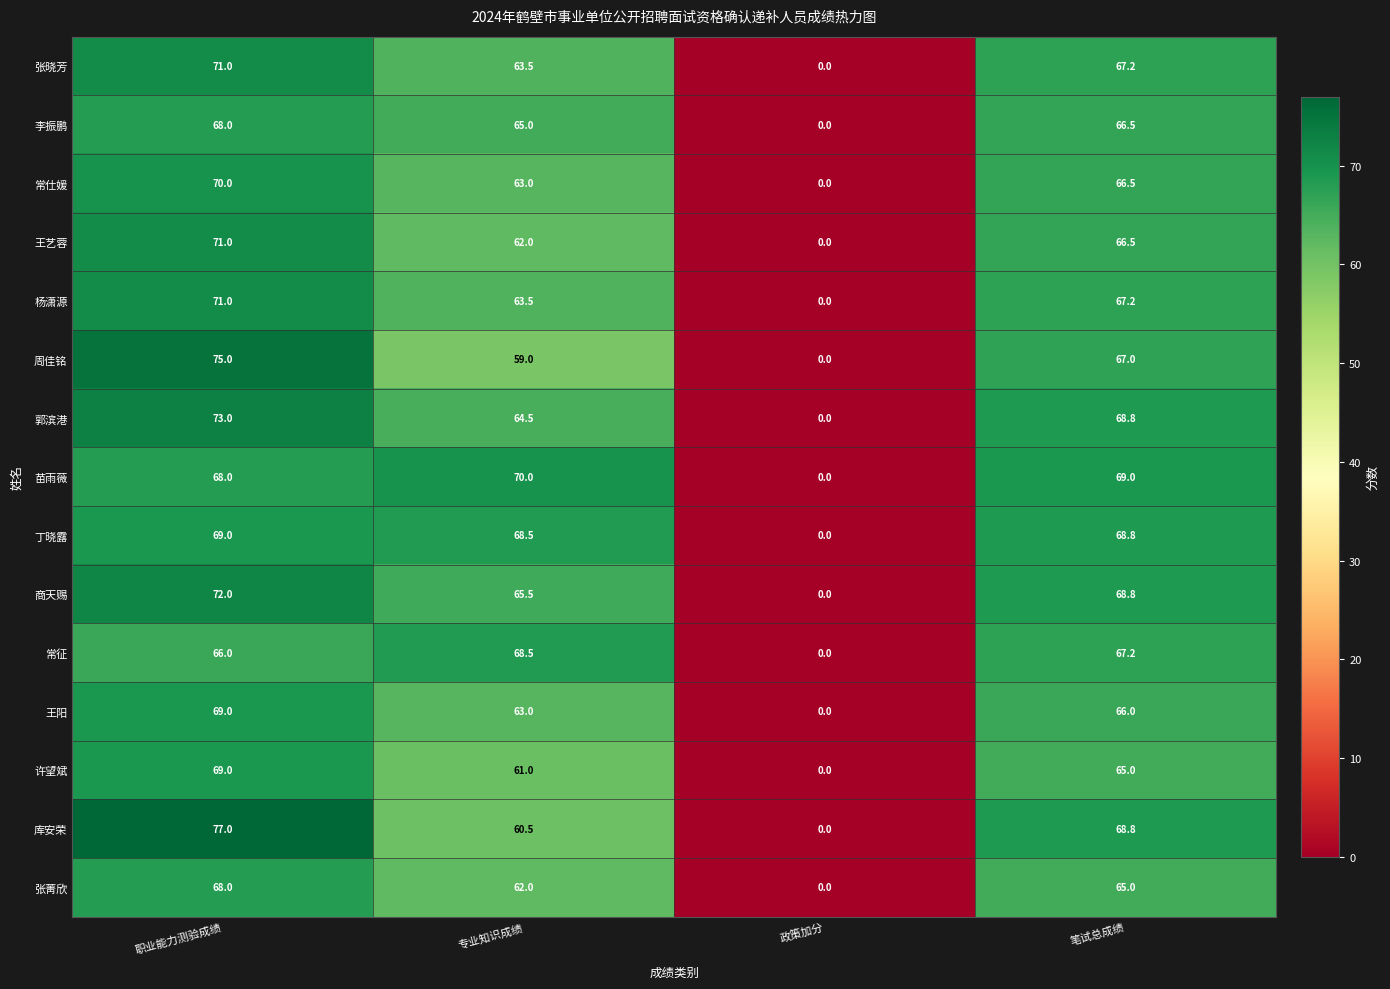

What is the total value across all series at 专业知识成绩?

959.5